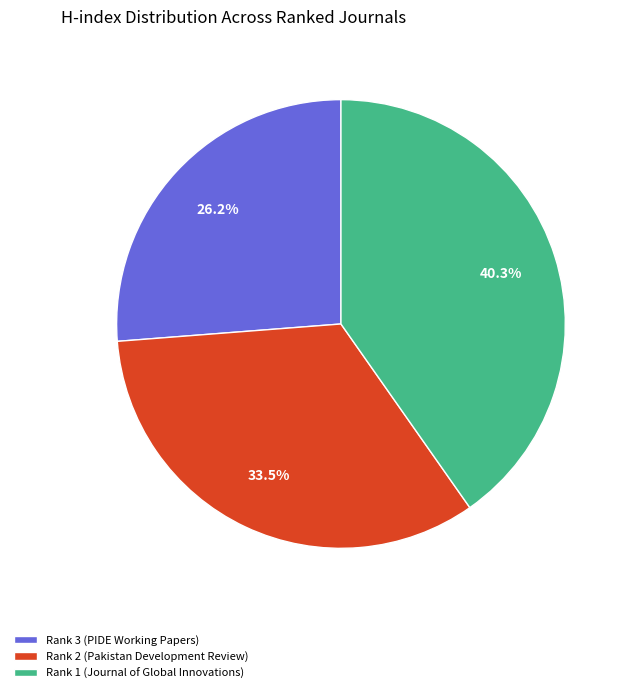

The Rank 1 (Journal of Global Innovations) slice represents 54% of the pie. True or false?

False